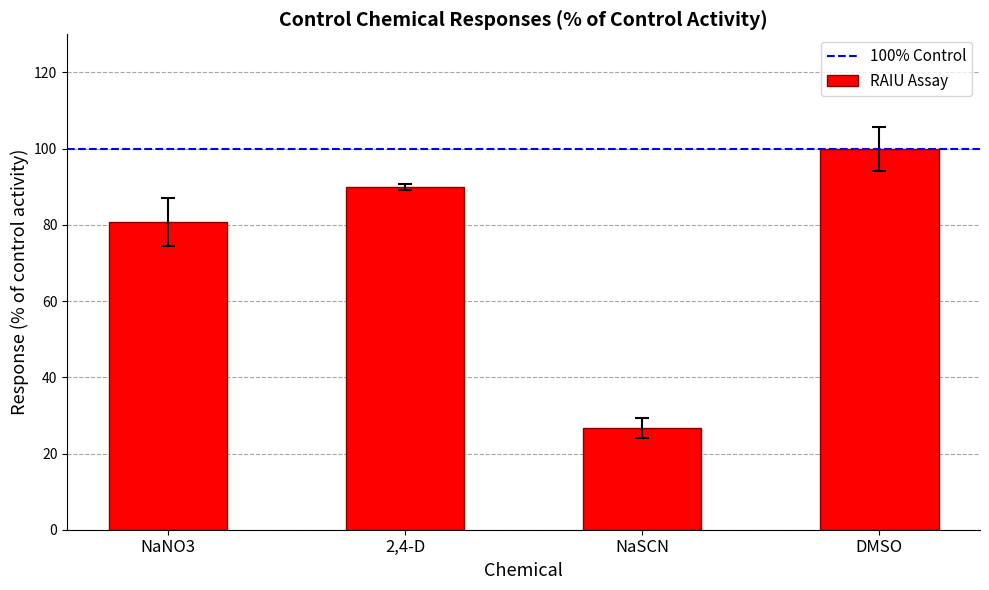

What is the label of the 4th bar from the left?

DMSO